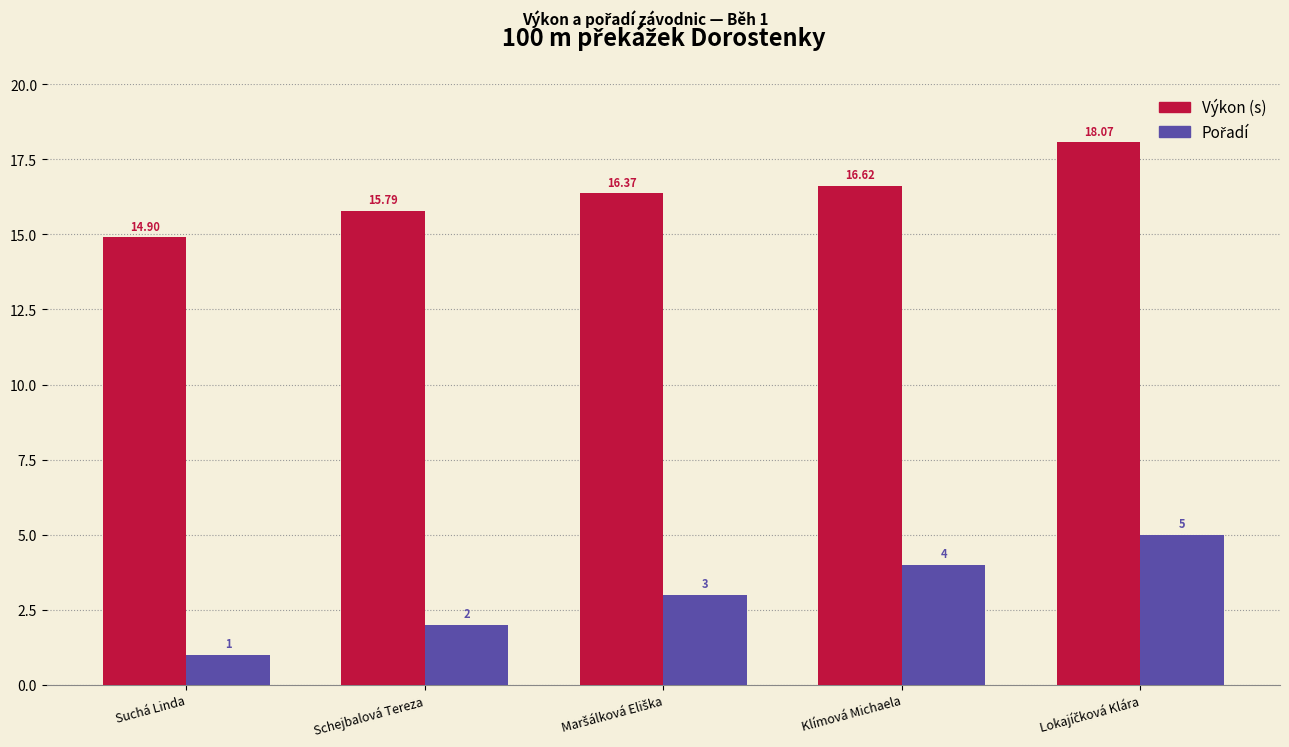

At how many categories does at least one series exceed 9?

5